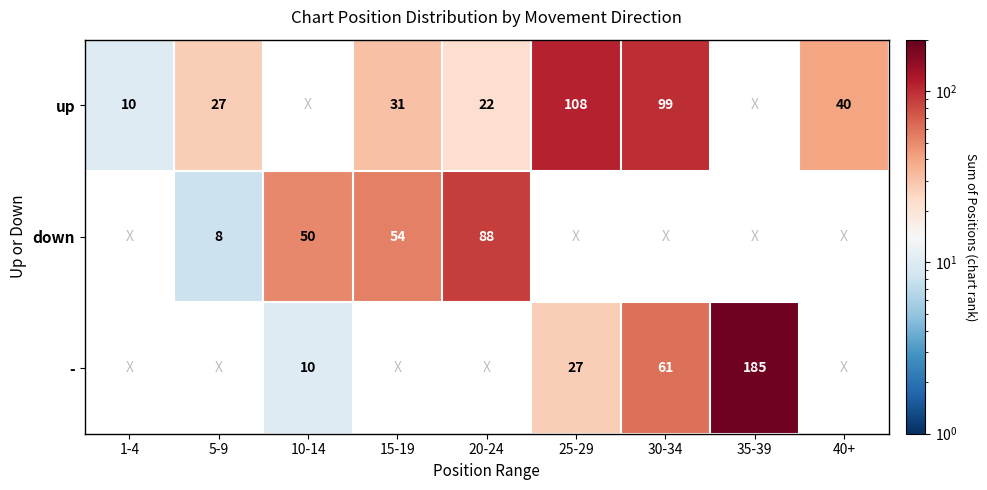

What is the smallest value displayed?

8.0